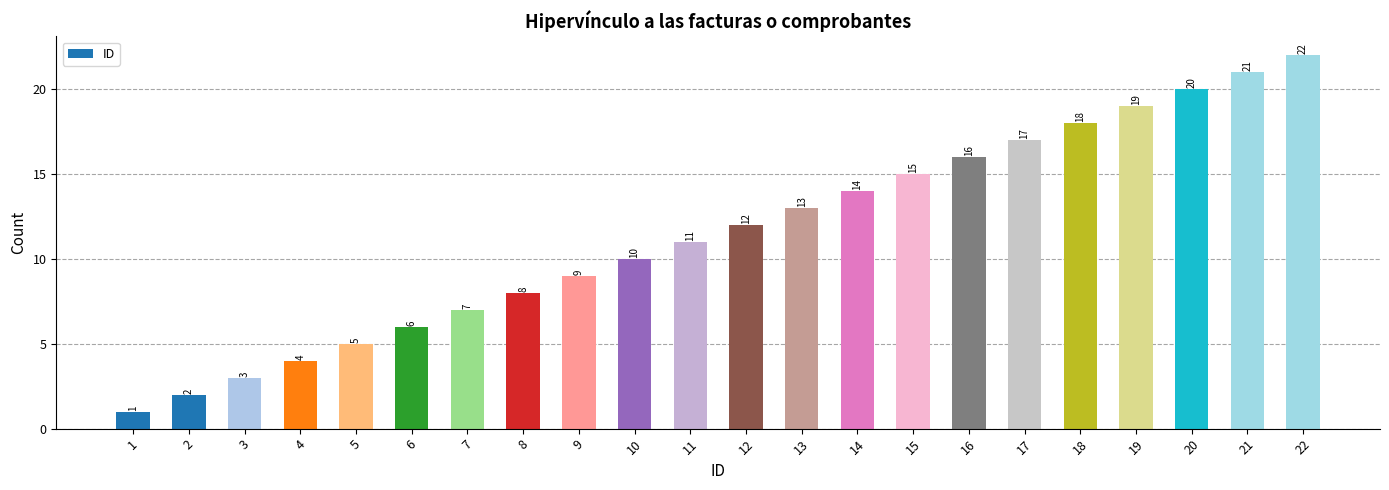

Reading left to right, extract all data points from this chart.

1	2	3	4	5	6	7	8	9	10	11	12	13	14	15	16	17	18	19	20	21	22